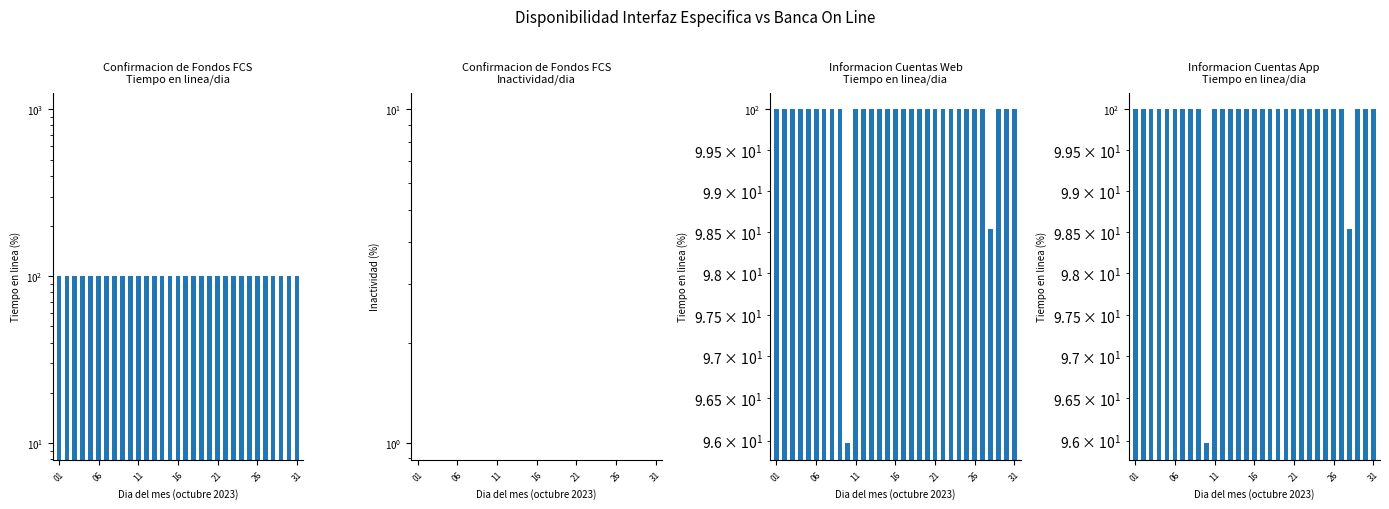

At 16, list the series in order from smallest to largest.

Confirmacion de Fondos FCS
Inactividad/dia, Confirmacion de Fondos FCS
Tiempo en linea/dia, Informacion Cuentas Web
Tiempo en linea/dia, Informacion Cuentas App
Tiempo en linea/dia